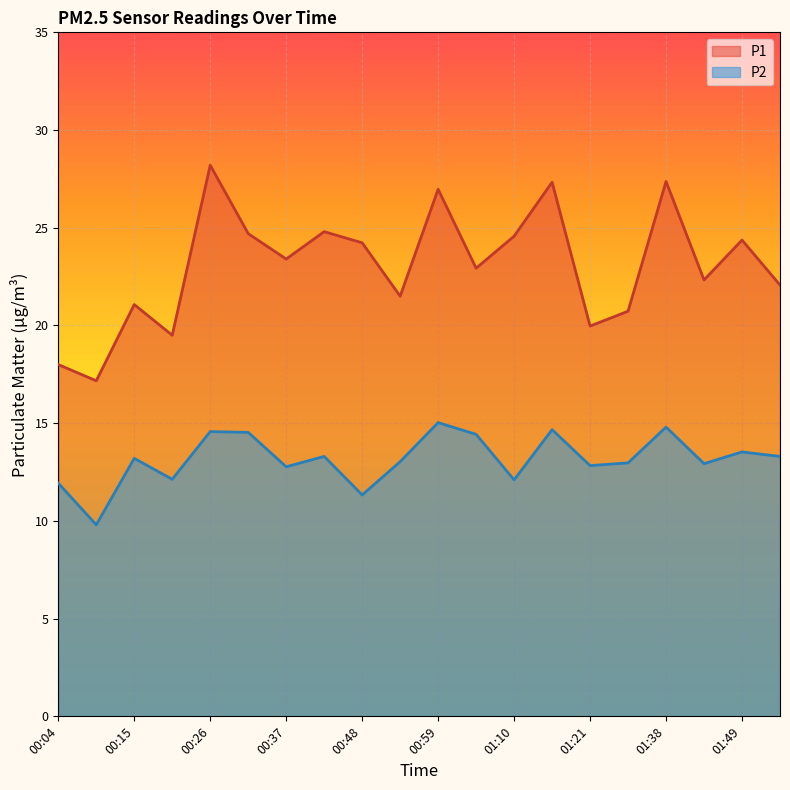

Reading left to right, extract all data points from this chart.

P1: 00:04=18.0	00:09=17.2	00:15=21.1	00:20=19.5	00:26=28.2	00:31=24.7	00:37=23.4	00:42=24.8	00:48=24.2	00:53=21.5	00:59=27.0	01:05=22.9	01:10=24.6	01:16=27.3	01:21=20.0	01:27=20.7	01:38=27.4	01:43=22.3	01:49=24.4	01:55=22.1
P2: 00:04=11.9	00:09=9.8	00:15=13.2	00:20=12.1	00:26=14.6	00:31=14.5	00:37=12.8	00:42=13.3	00:48=11.3	00:53=13.0	00:59=15.0	01:05=14.4	01:10=12.1	01:16=14.7	01:21=12.8	01:27=13.0	01:38=14.8	01:43=12.9	01:49=13.5	01:55=13.3